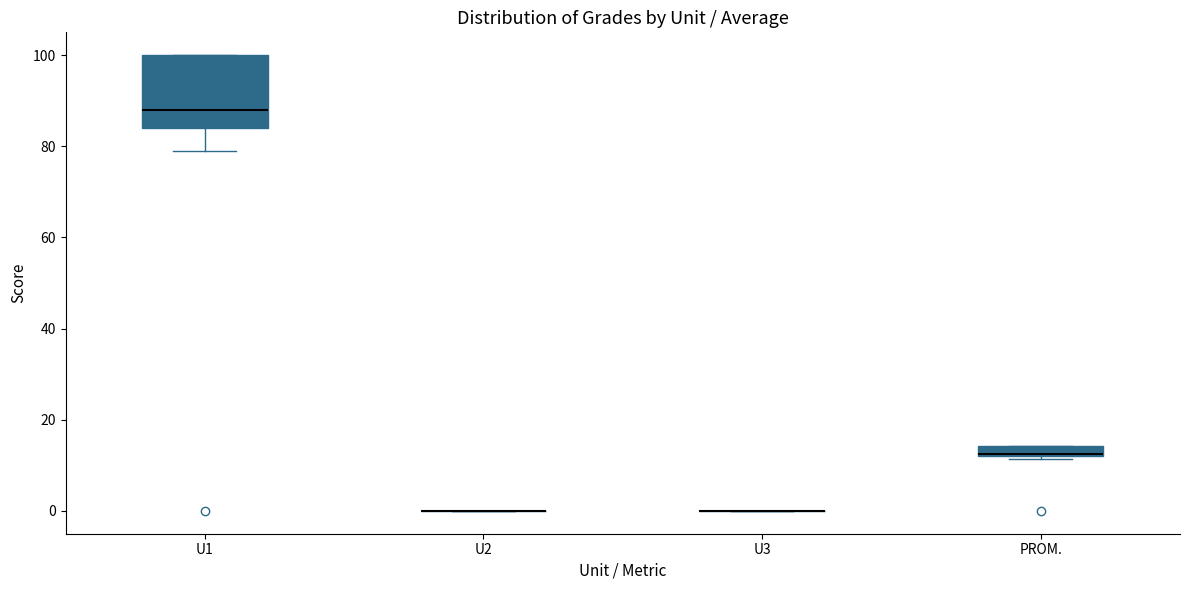

Where does the median line of the box for U1 sit on the y-axis? The values are not printed on the chart, so give them approximately, as read against the axis.

88